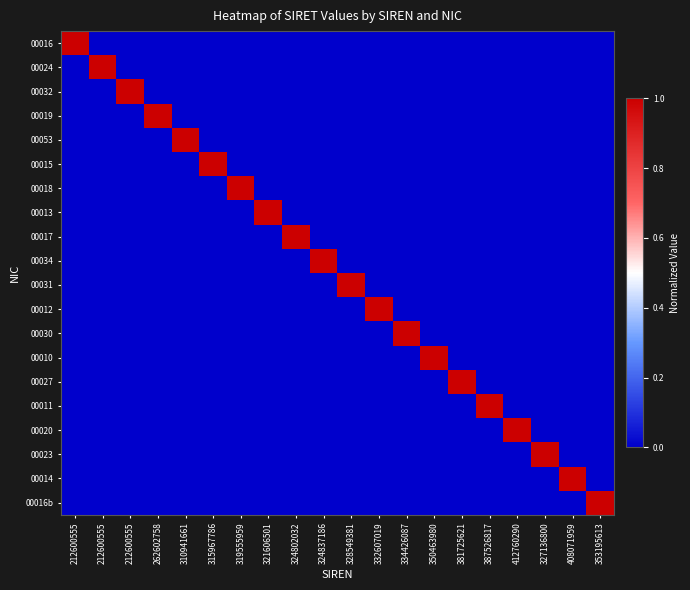

What is the total value across all series at 350463980?

1